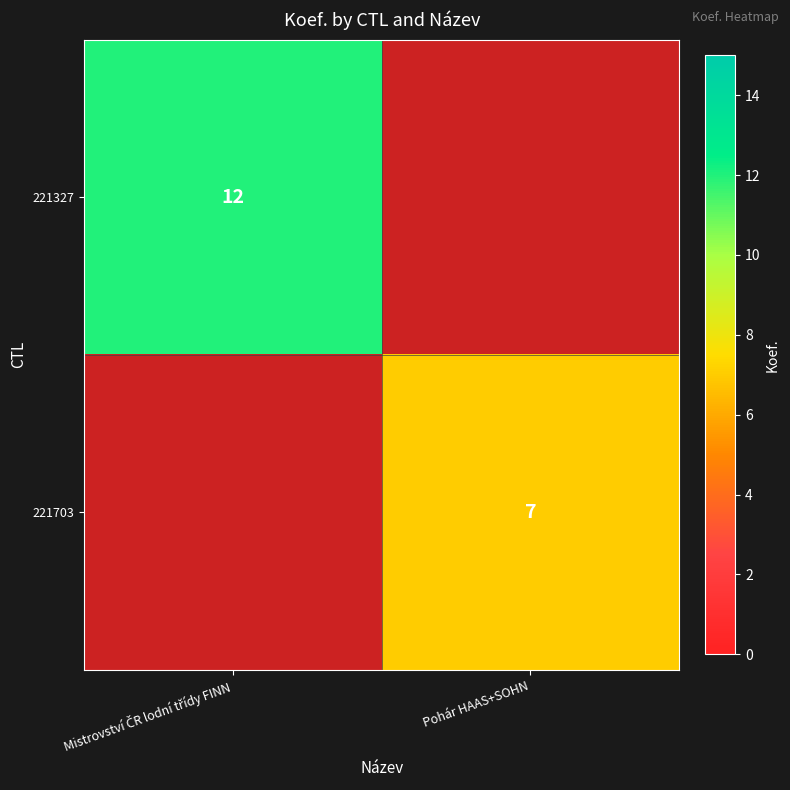

At how many categories does at least one series exceed 11?

1